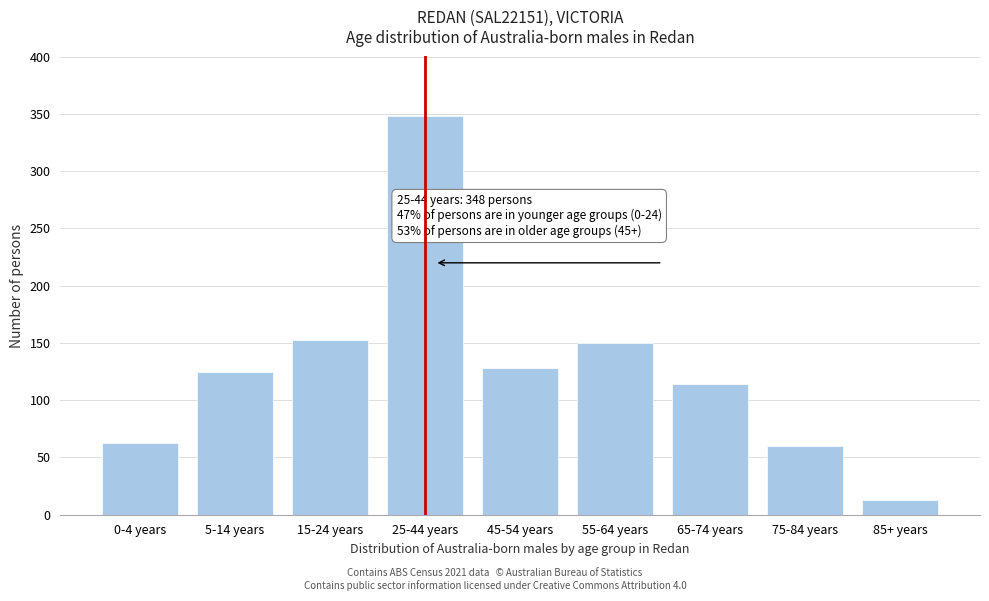

Reading left to right, transcribe all the data shown in this chart.

0-4 years=63	5-14 years=125	15-24 years=153	25-44 years=348	45-54 years=128	55-64 years=150	65-74 years=114	75-84 years=60	85+ years=13